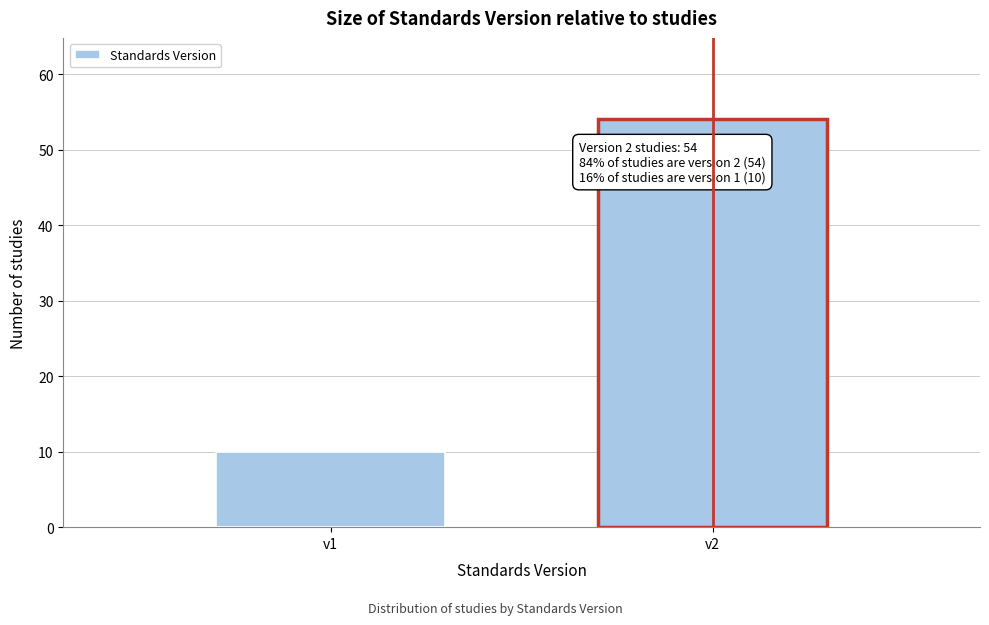

Reading left to right, list all the values displayed in this chart.

v1=10	v2=54